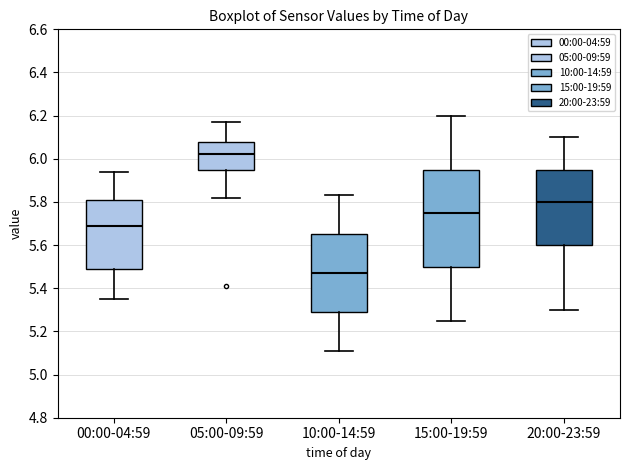

Reading left to right, transcribe this box plot: for each box, give where its median line is, the range the box spans, and where its two whiskers end, as read against the y-axis. The values are not printed on the chart, so give them approximately, as read against the axis.

00:00-04:59: median 5.70, box 5.50 to 5.82, whiskers 5.36 to 5.94
05:00-09:59: median 6.02, box 5.96 to 6.08, whiskers 5.82 to 6.18
10:00-14:59: median 5.48, box 5.30 to 5.66, whiskers 5.12 to 5.84
15:00-19:59: median 5.76, box 5.50 to 5.96, whiskers 5.26 to 6.20
20:00-23:59: median 5.80, box 5.60 to 5.96, whiskers 5.30 to 6.10